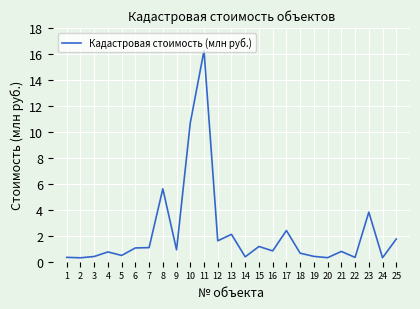

Is it true that the value at 3 is 0.4?

True